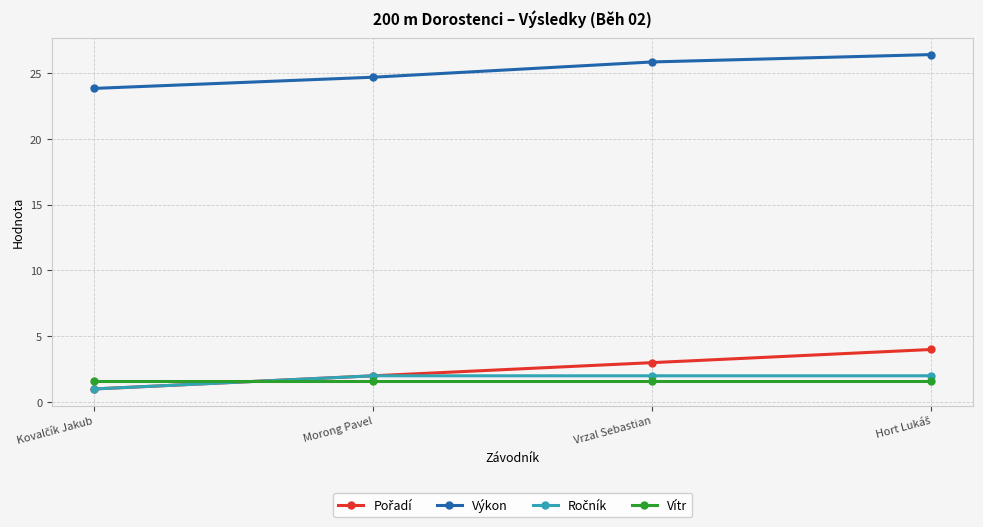

What is the total value across all series at Morong Pavel?

30.3